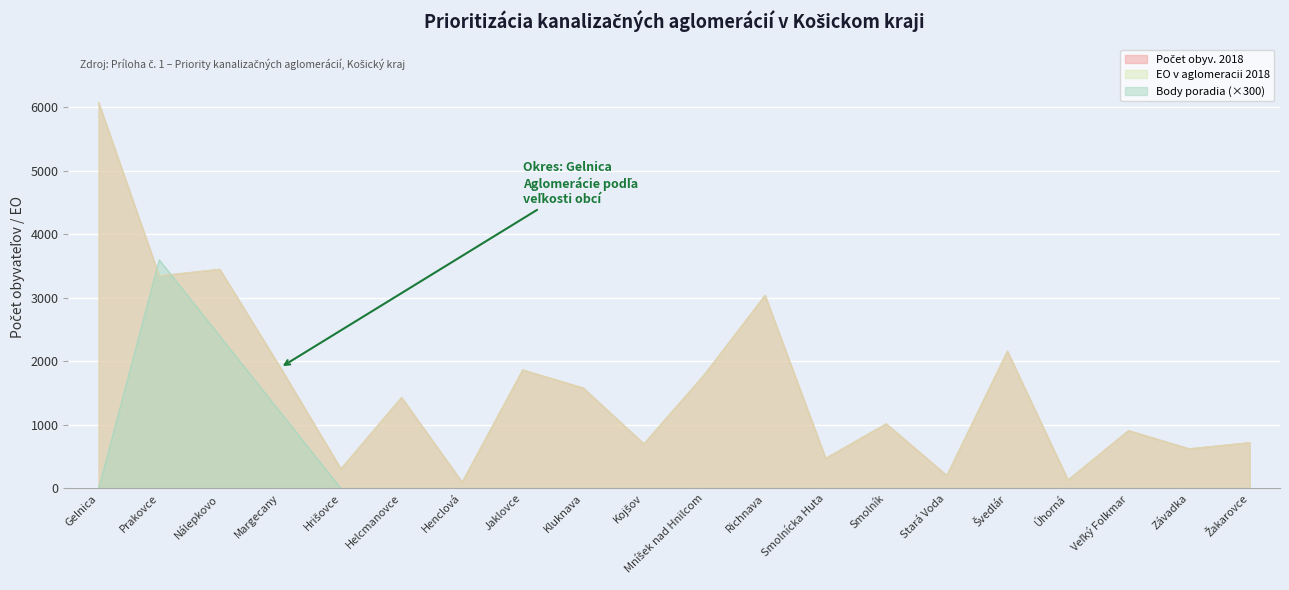

What is the difference between the Body poradia values at Nálepkovo and Závadka?

2400